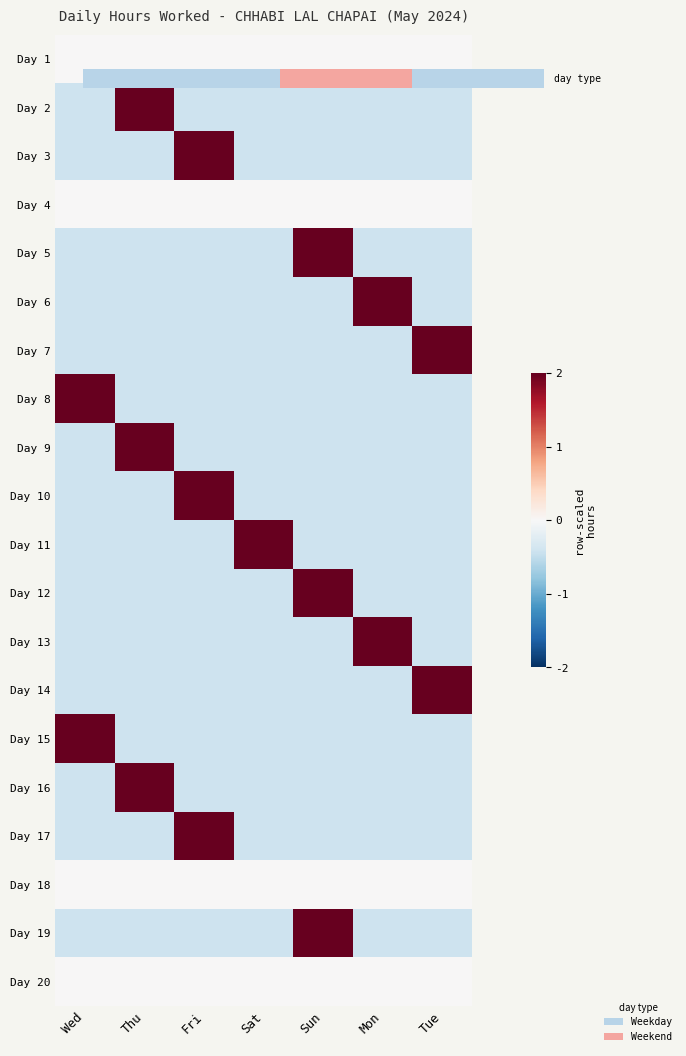

Between Sat and Tue, which series saw the biggest shift?

Day 11